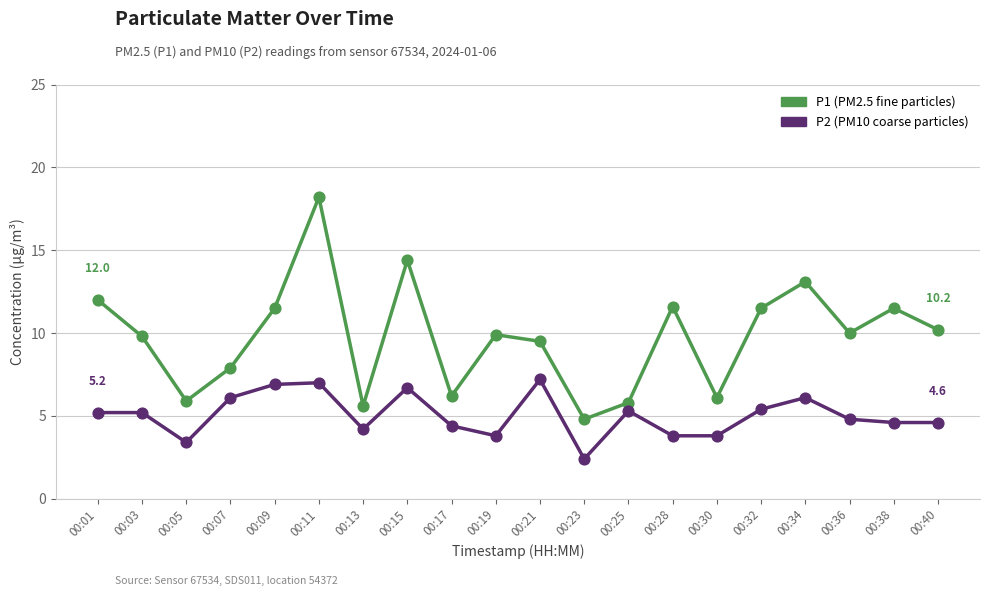

Which series has the largest total across all categories?

P1 (PM2.5 fine particles)